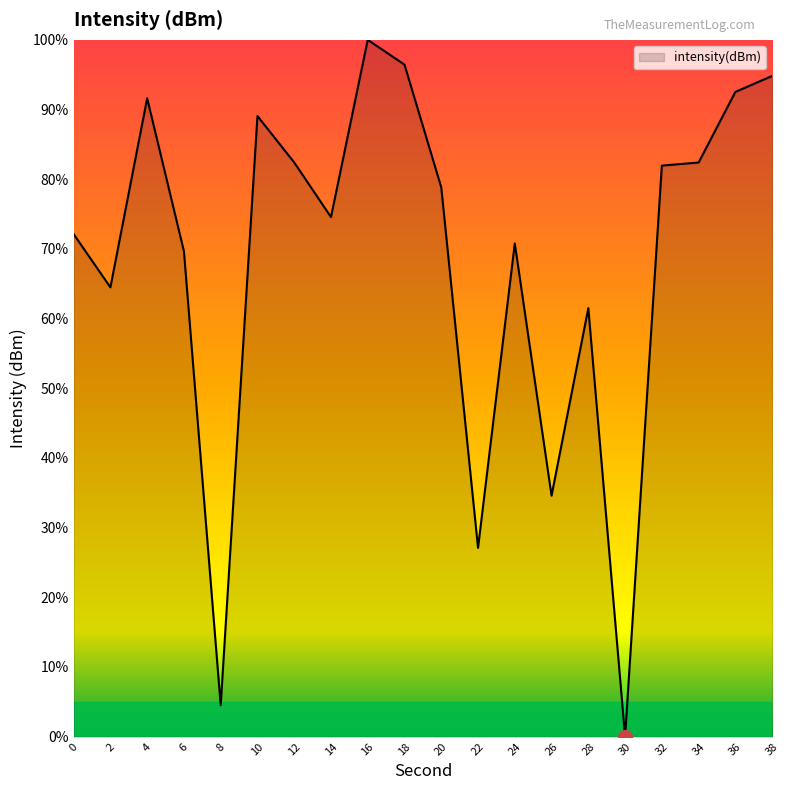

What is the change in value from 14 to 34?

+7.8